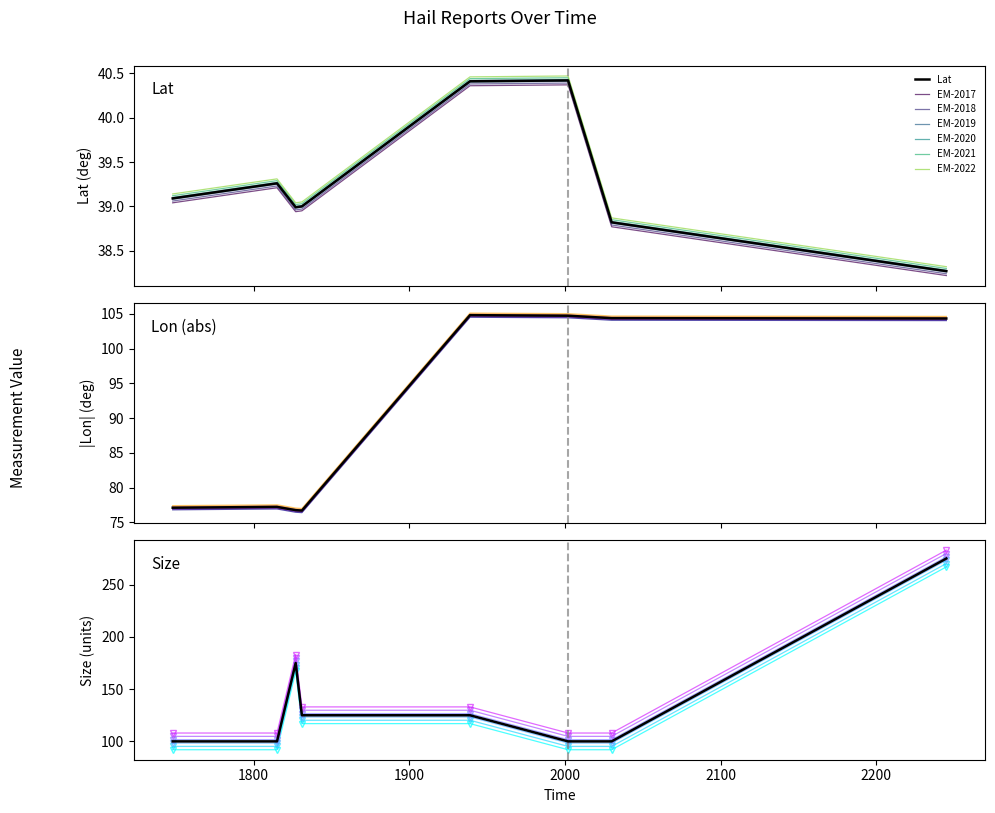

Is this an area chart (filled region under the line)?

No